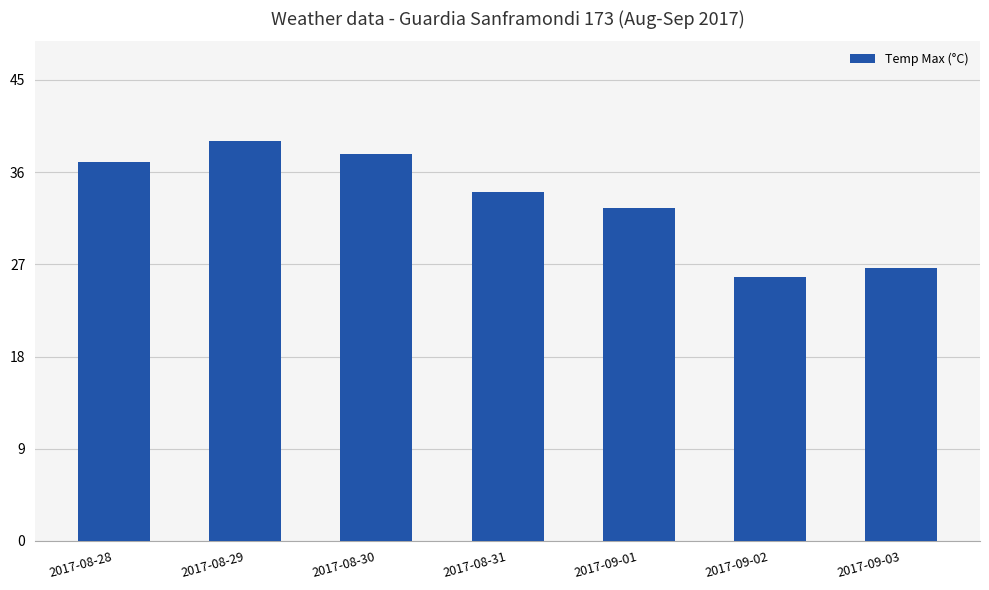

At which label is the value closest to 32?

2017-09-01